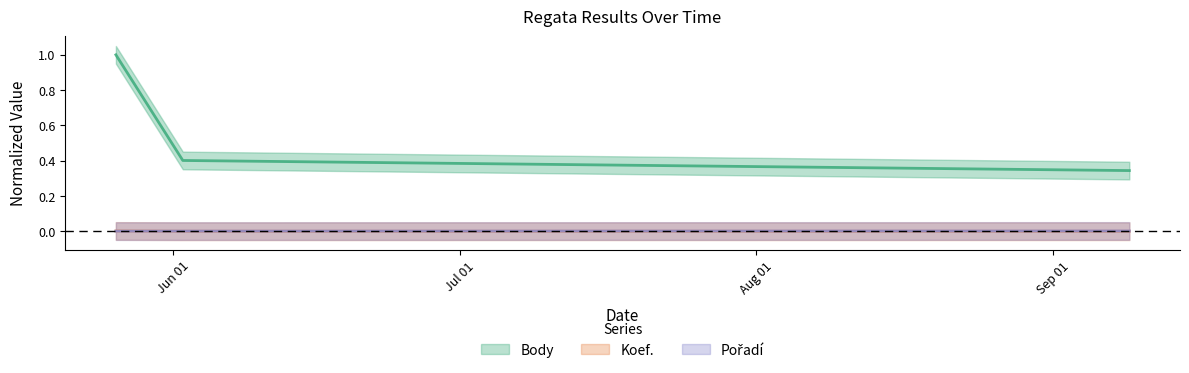

True or false: Koef. has a value of 0.0 at 2012-06-02.

False